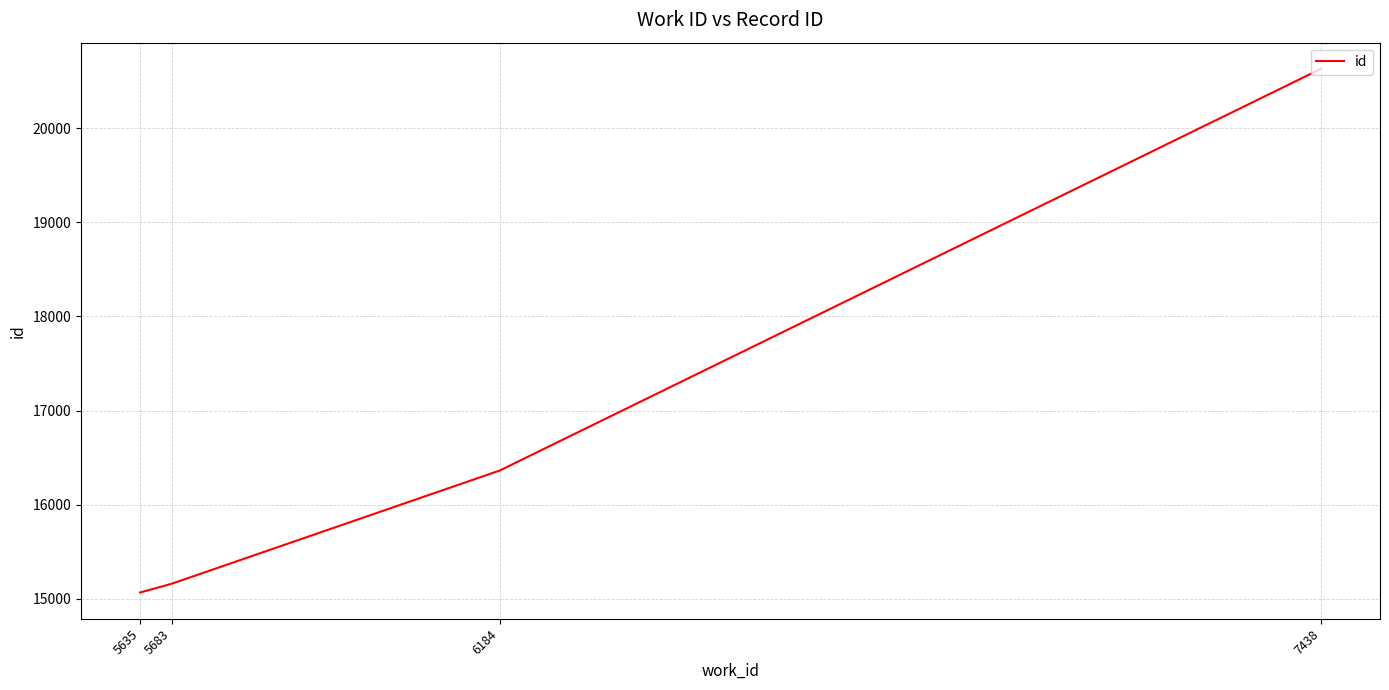

How many lines are shown in the chart?

1